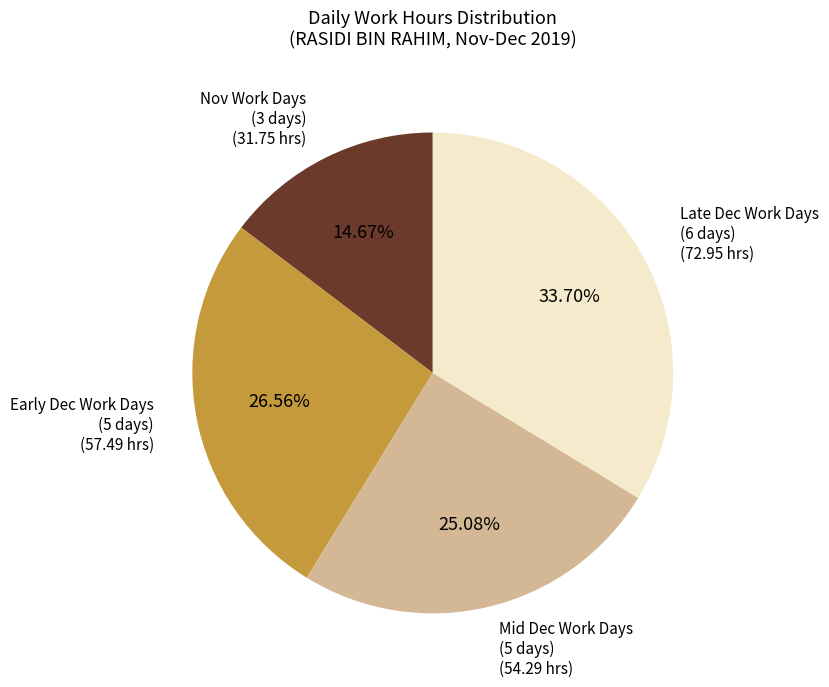

Which slice is the smallest?

Nov Work Days (3 days)